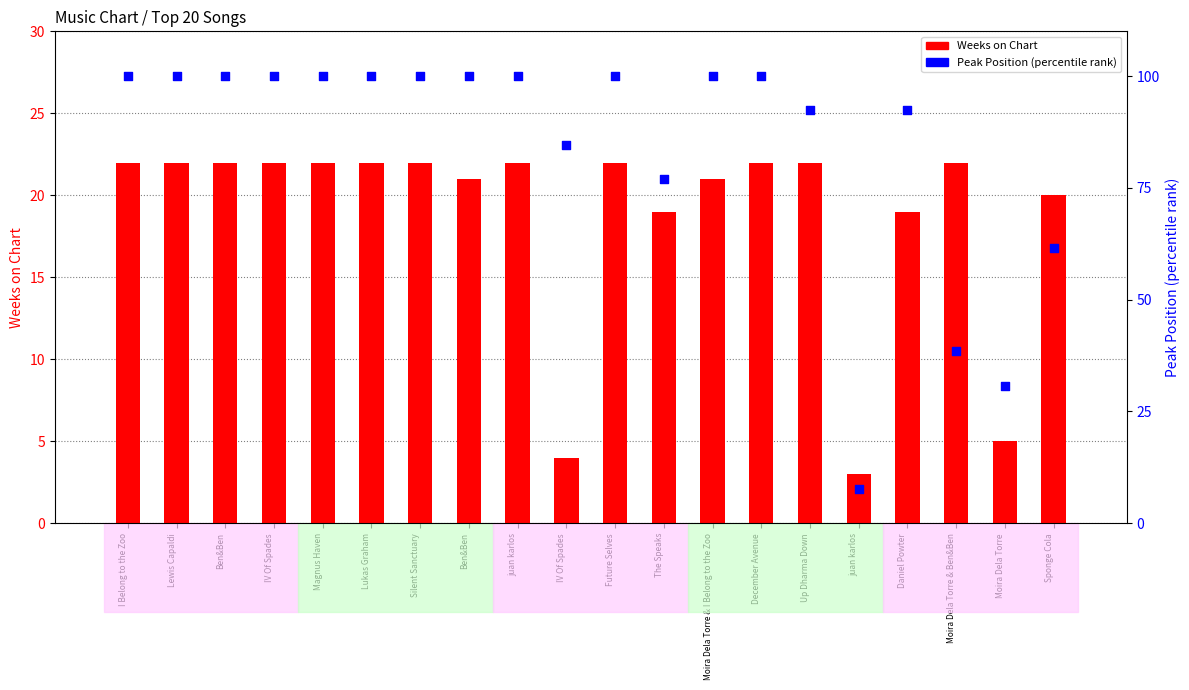

What is the total value across all series at Moira Dela Torre & I Belong to the Zoo?

121.0